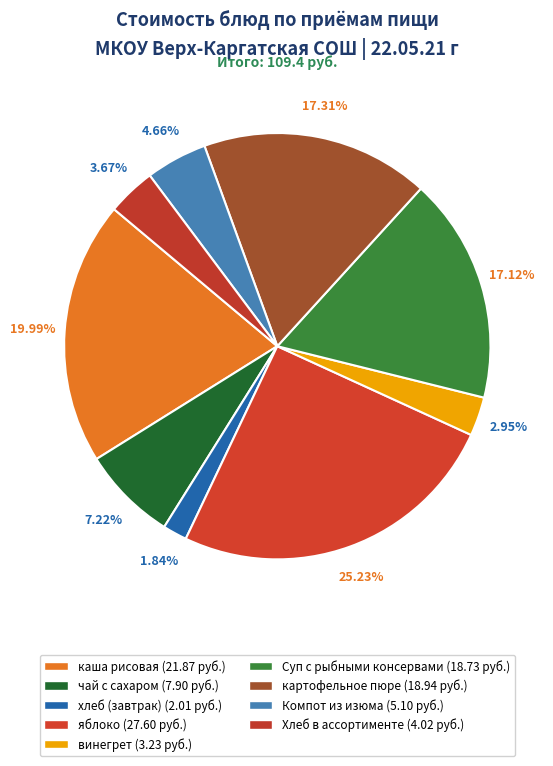

The яблоко slice represents 10% of the pie. True or false?

False